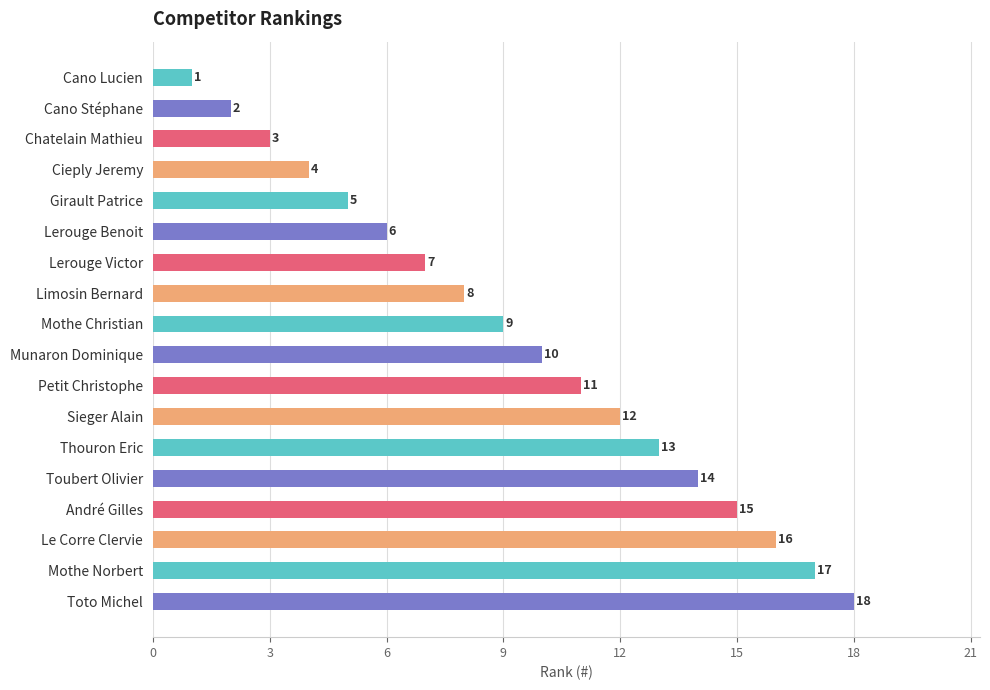

Rank the categories by value from highest to lowest.

Toto Michel, Mothe Norbert, Le Corre Clervie, André Gilles, Toubert Olivier, Thouron Eric, Sieger Alain, Petit Christophe, Munaron Dominique, Mothe Christian, Limosin Bernard, Lerouge Victor, Lerouge Benoit, Girault Patrice, Cieply Jeremy, Chatelain Mathieu, Cano Stéphane, Cano Lucien